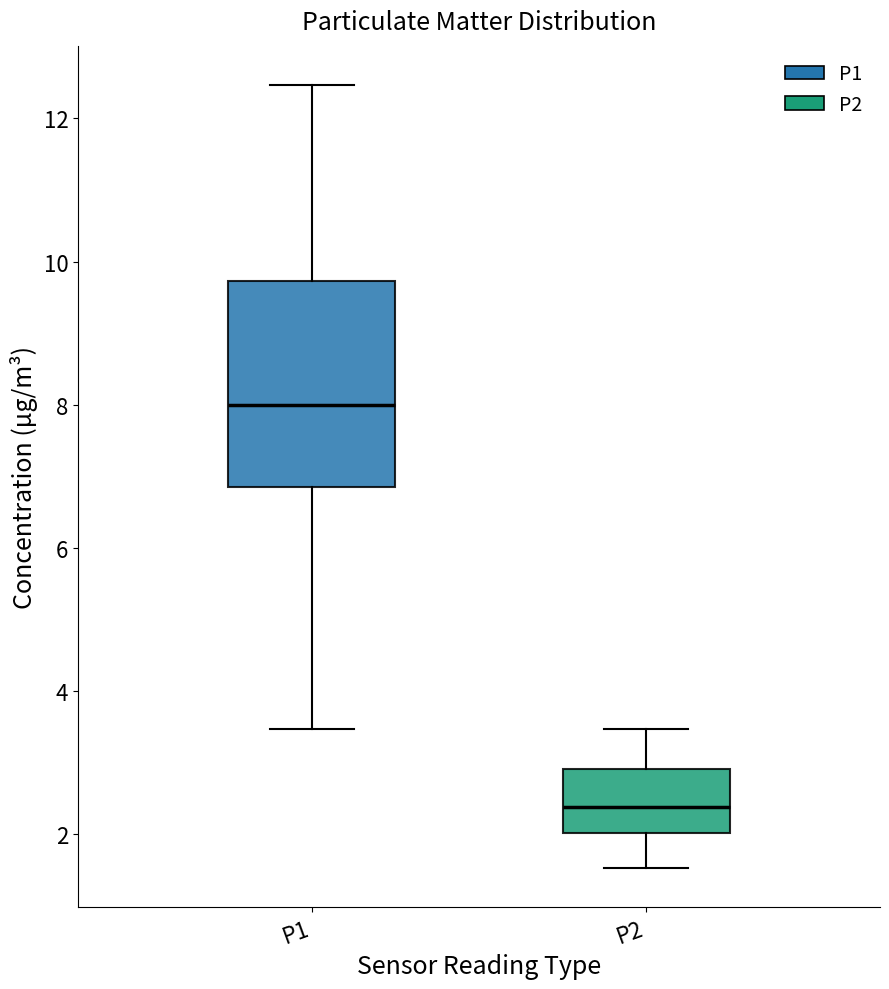

Comparing the boxes themselves (not the whiskers), which one is the tallest?

P1